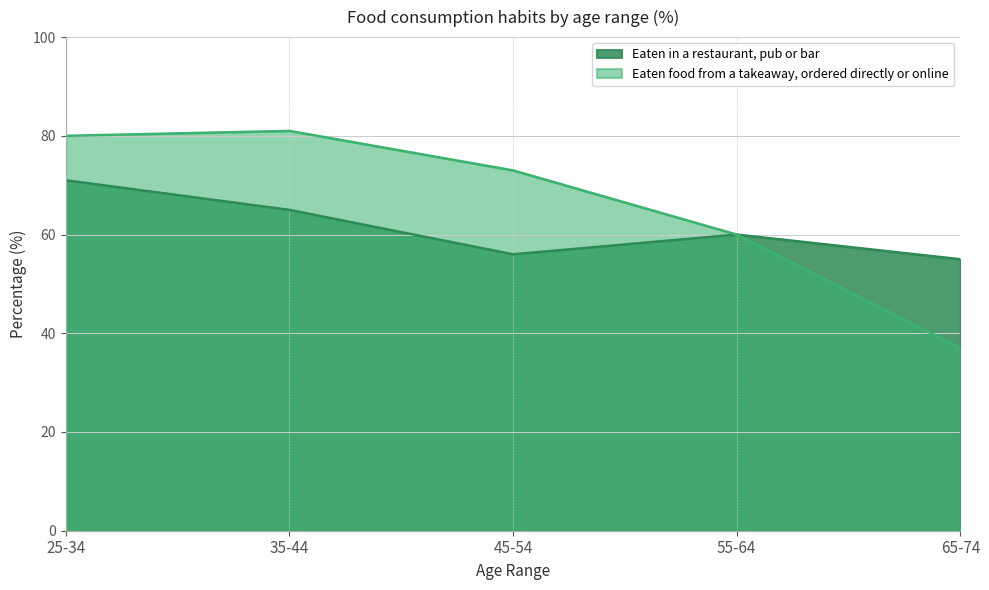

True or false: Eaten in a restaurant, pub or bar and Eaten food from a takeaway, ordered directly or online cross at least once.

False